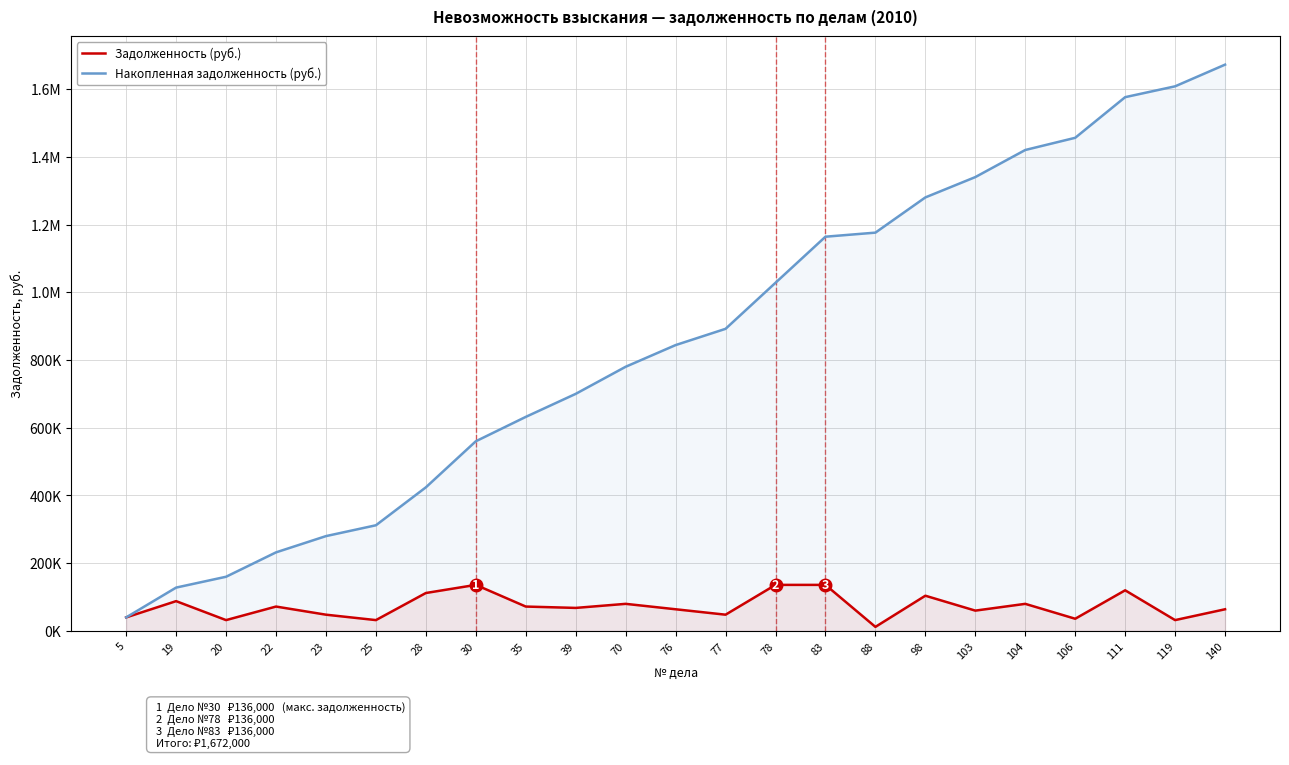

Which series has the widest spread of values?

Накопленная задолженность (руб.)